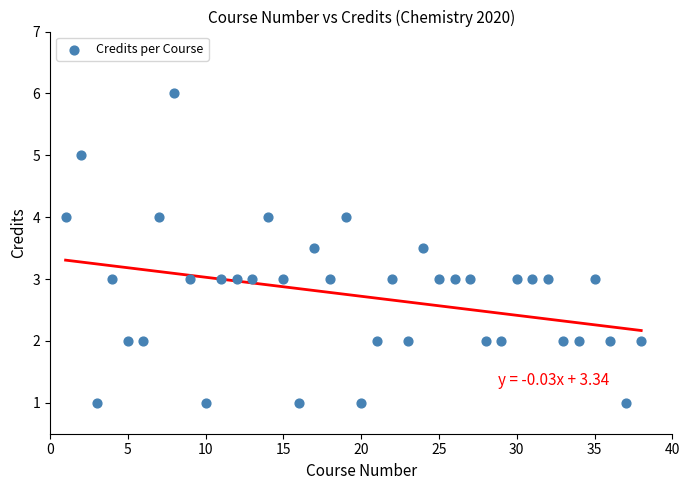

What is the range of X values (max minus min)?

37.0